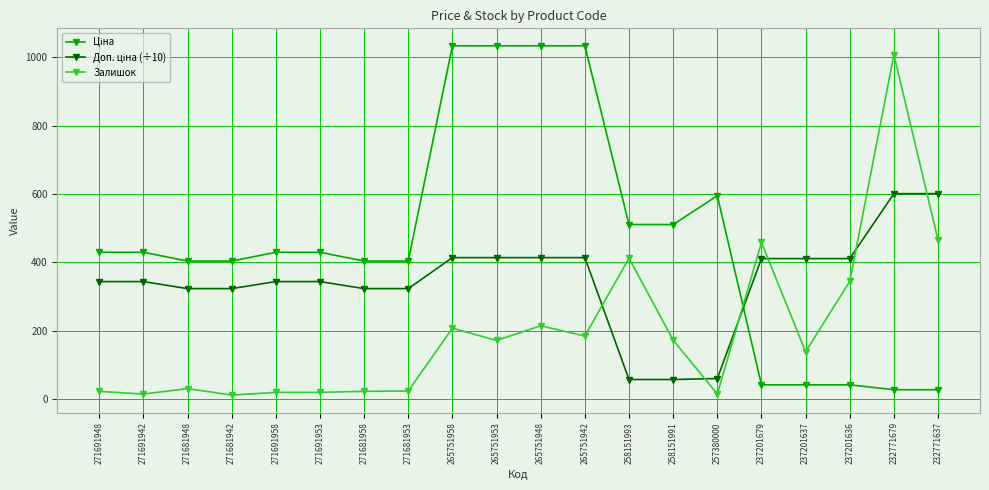

What is the difference between the second highest and minimum values in the Залишок series?

454.0